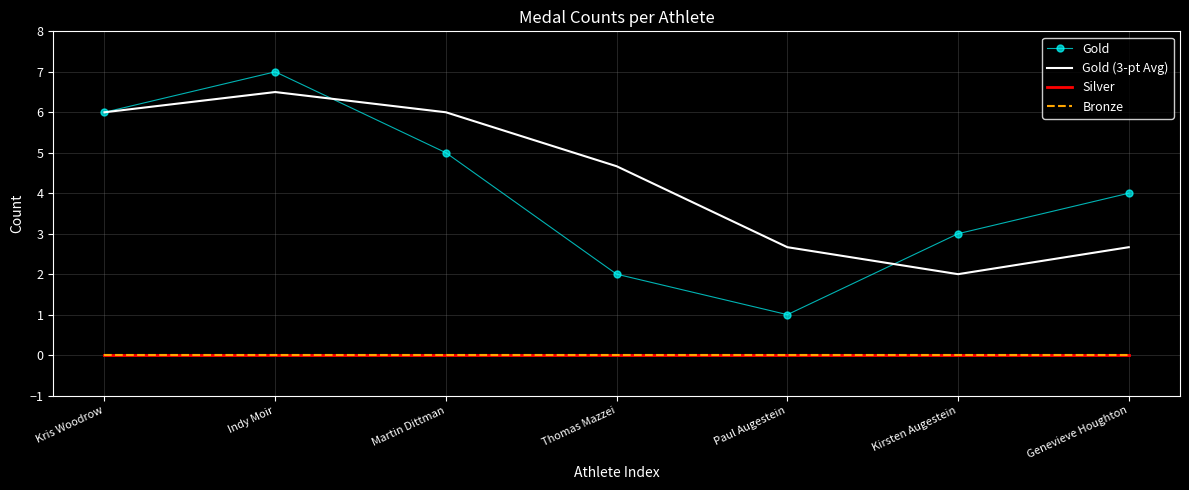

At which category does Gold (3-pt Avg) reach its first local peak?

Indy Moir